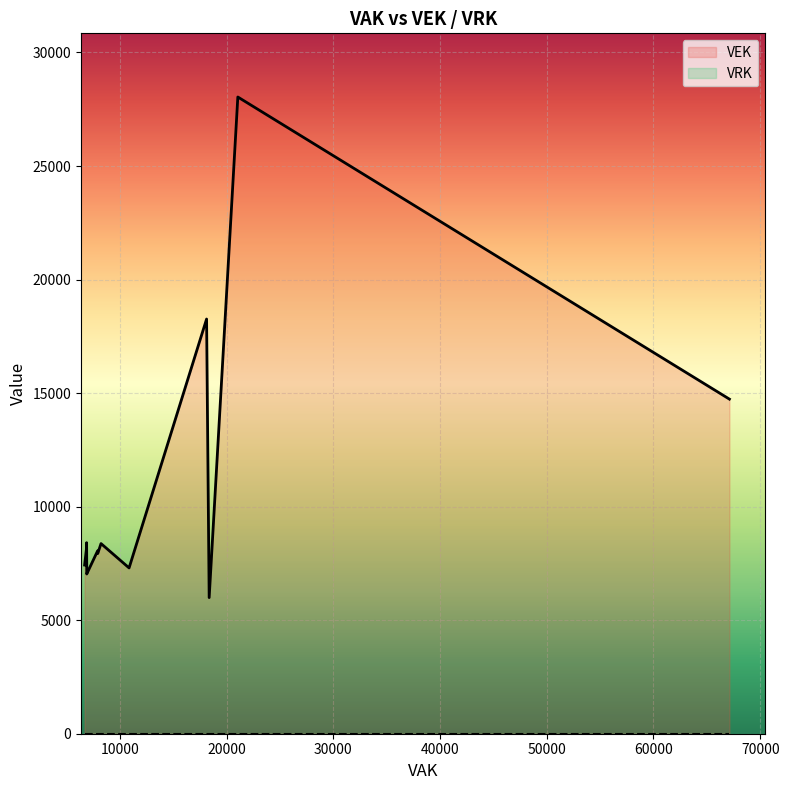

The value of VEK at 15 is 3262. True or false?

False